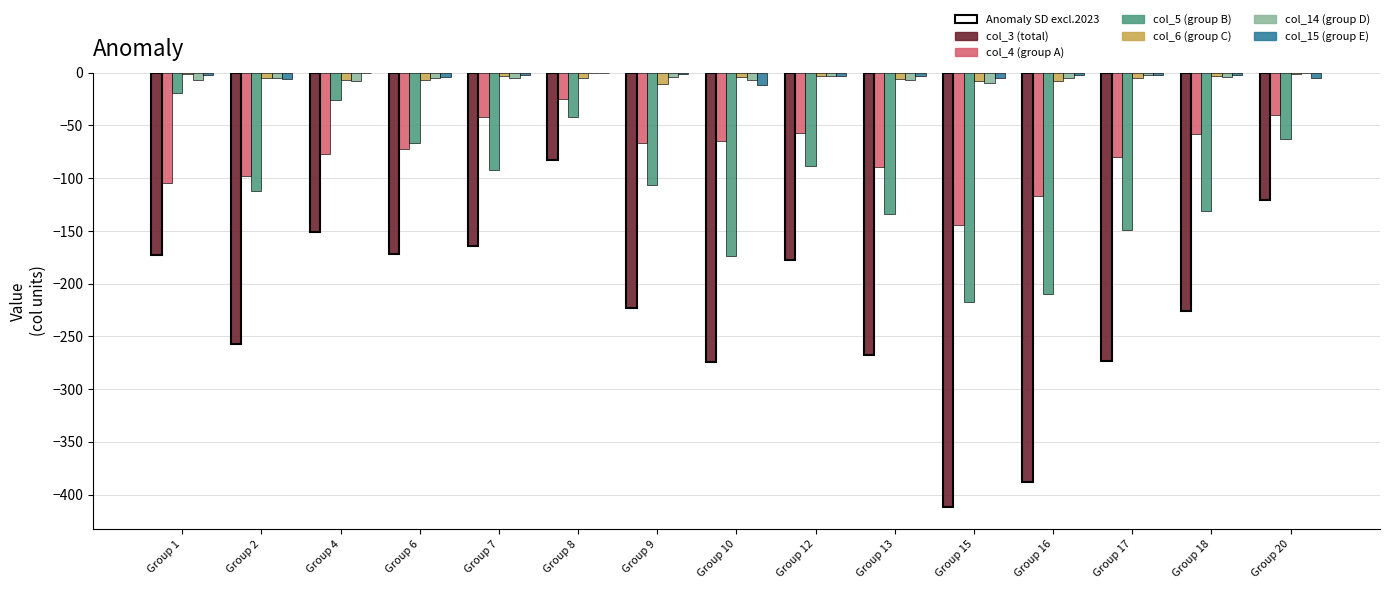

At which label does Anomaly SD excl.2023 reach its peak?

Group 8